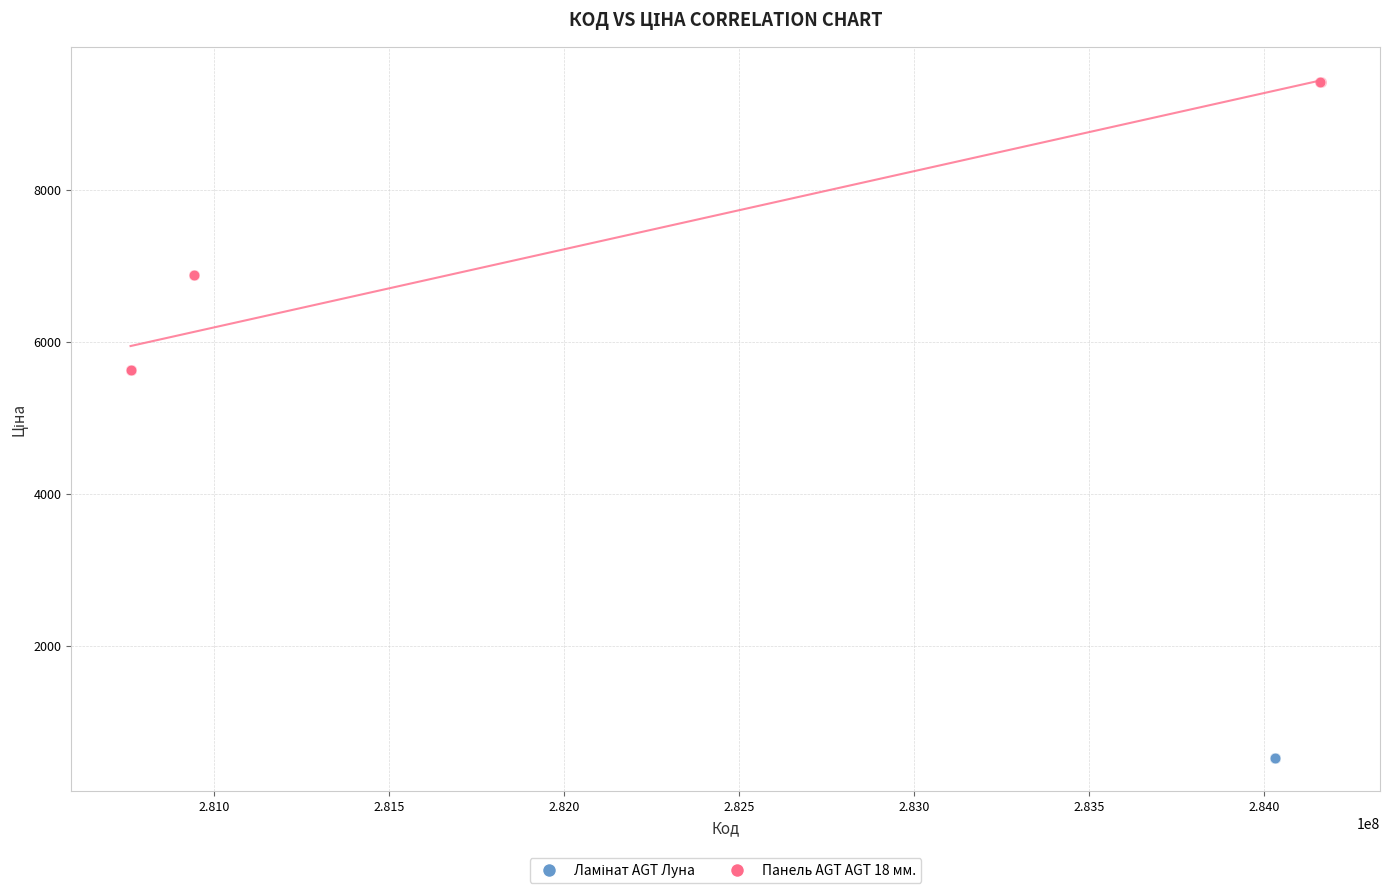

Which series reaches the maximum Y coordinate?

Панель AGT AGT 18 мм.